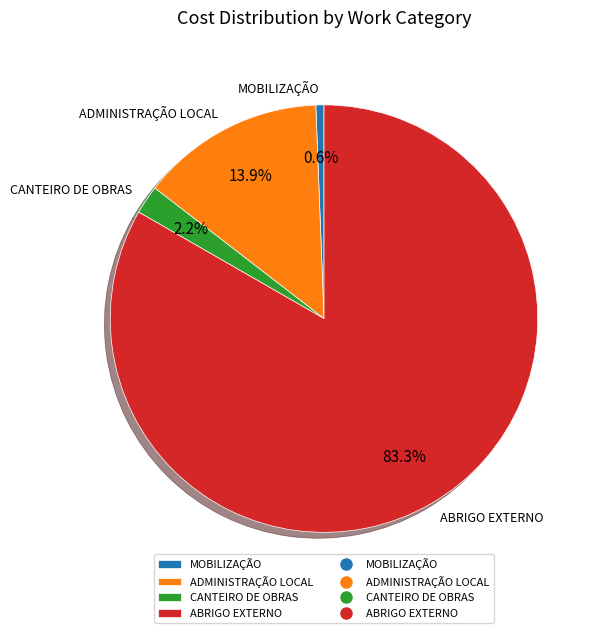

Is there a majority slice in this chart?

Yes